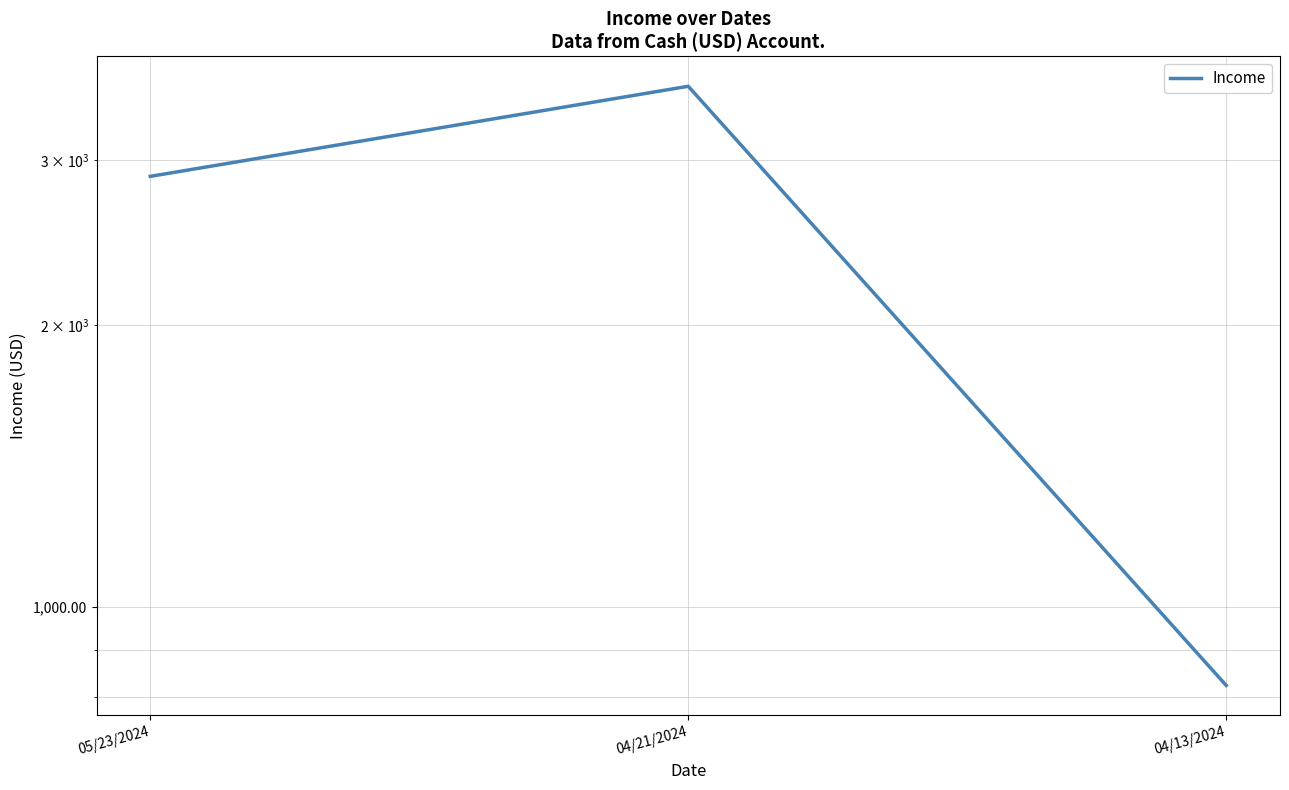

The value at 04/13/2024 is 542.4. True or false?

False